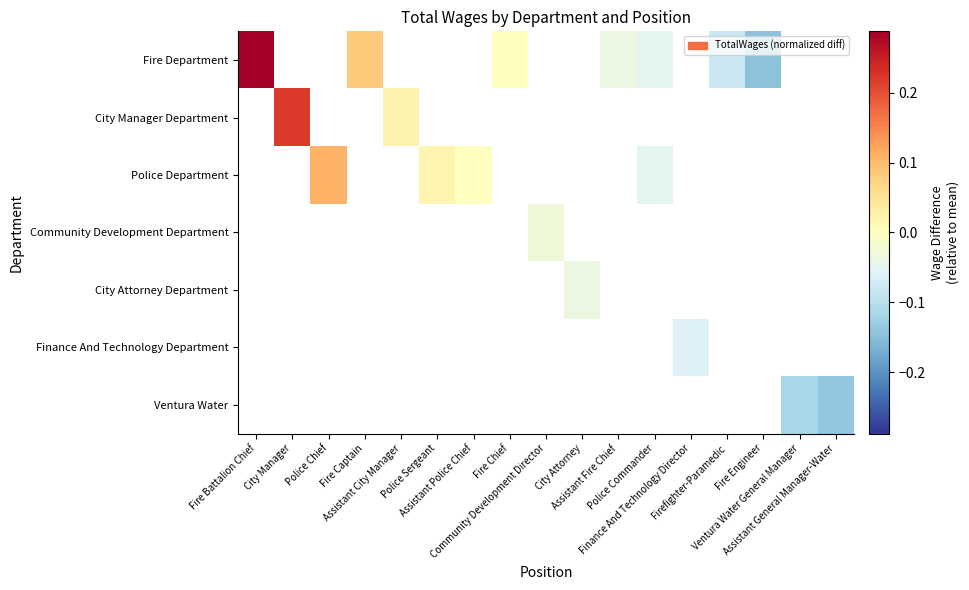

How many categories are shown in the chart?

17